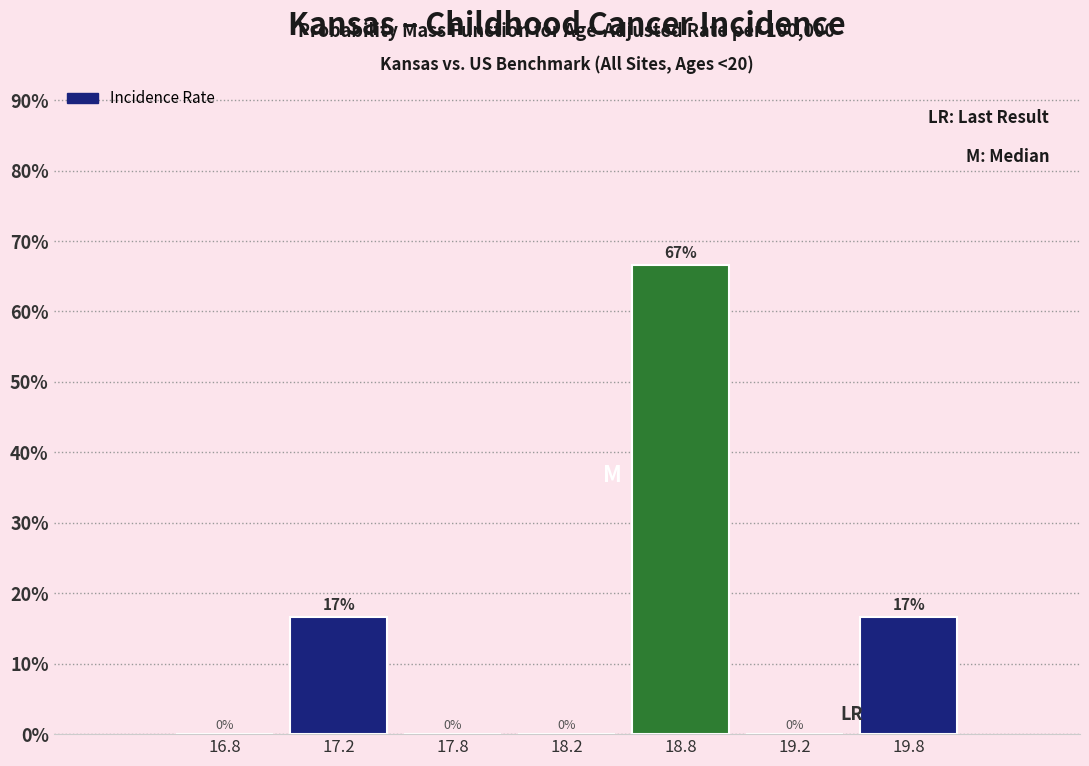

Read the value at 18.8.

66.7